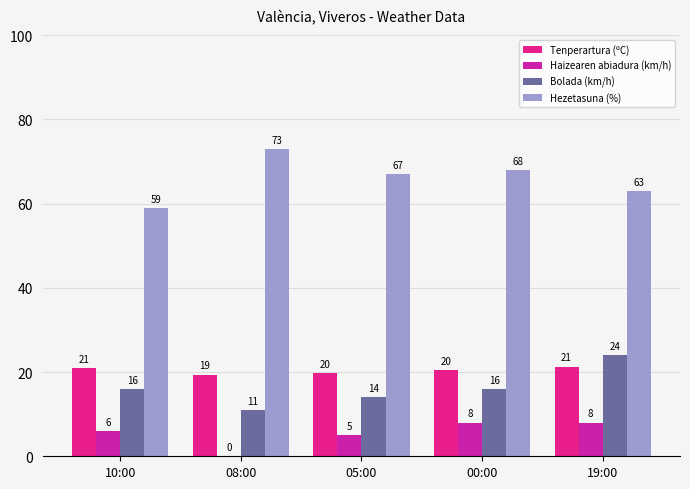

What is the sum of all Hezetasuna (%) values?

330.0